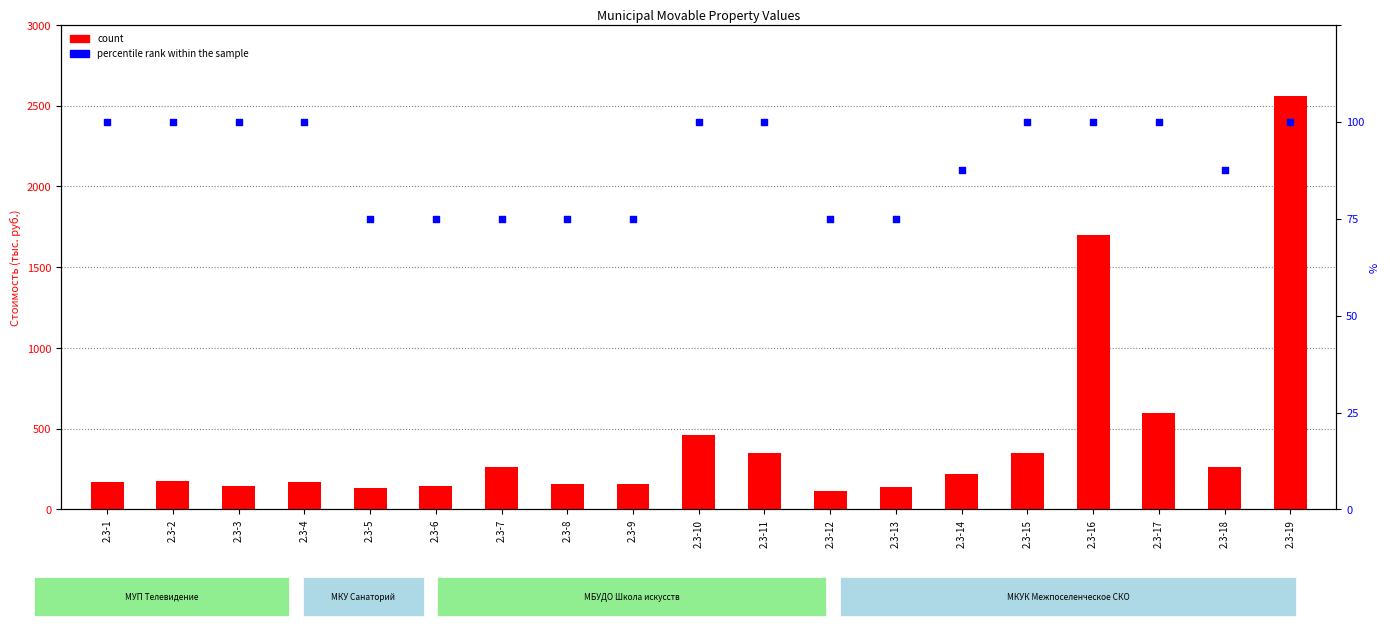

What is the total value across all series at 2.3-9?

163.0